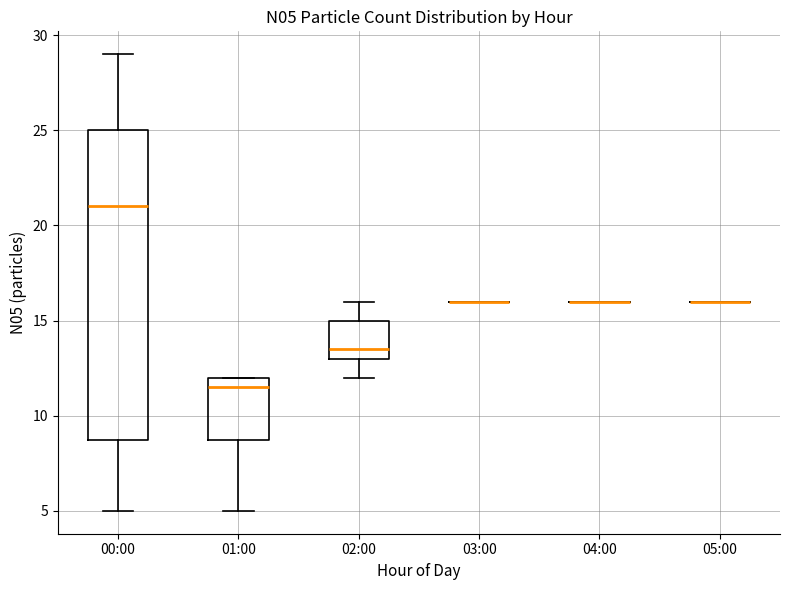

Reading left to right, read every box against the y-axis: the position of its median line, the range the box covers, and the ends of its whiskers. The values are not printed on the chart, so give them approximately, as read against the axis.

00:00: median 21.0, box 9.0 to 25.0, whiskers 5.0 to 29.0
01:00: median 11.5, box 9.0 to 12.0, whiskers 5.0 to 12.0
02:00: median 13.5, box 13.0 to 15.0, whiskers 12.0 to 16.0
03:00: box collapsed to a line at 16.0, whiskers 16.0 to 16.0
04:00: box collapsed to a line at 16.0, whiskers 16.0 to 16.0
05:00: box collapsed to a line at 16.0, whiskers 16.0 to 16.0